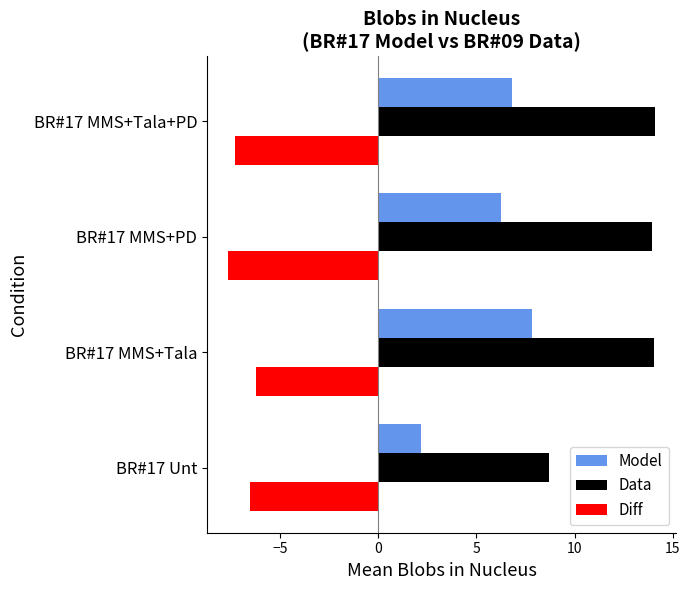

What is the difference between the highest and lowest values at BR#17 MMS+Tala+PD?

21.4